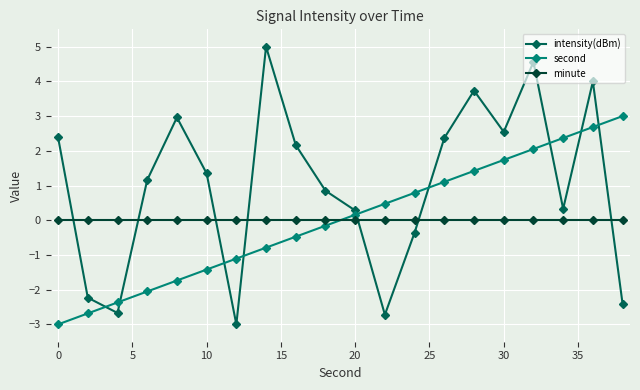

List the series in order of their peak value, lowest first.

minute, second, intensity(dBm)